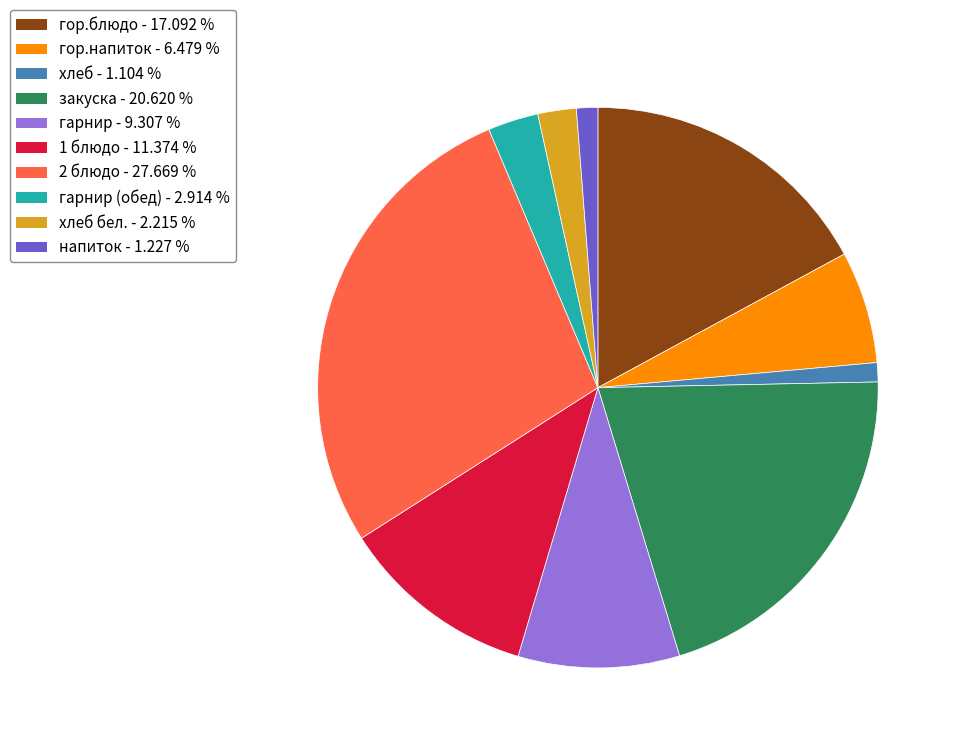

Does any single category account for the majority?

No